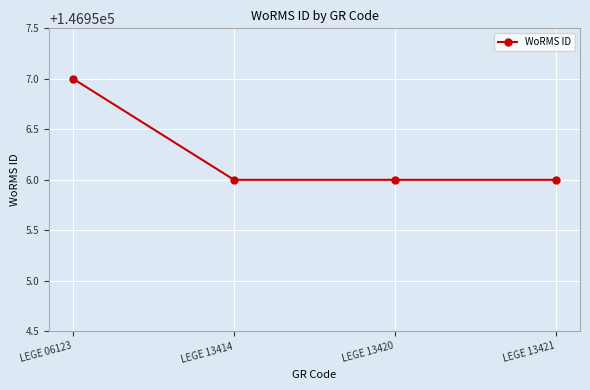

What is the value of the 4th point from the left?

146956